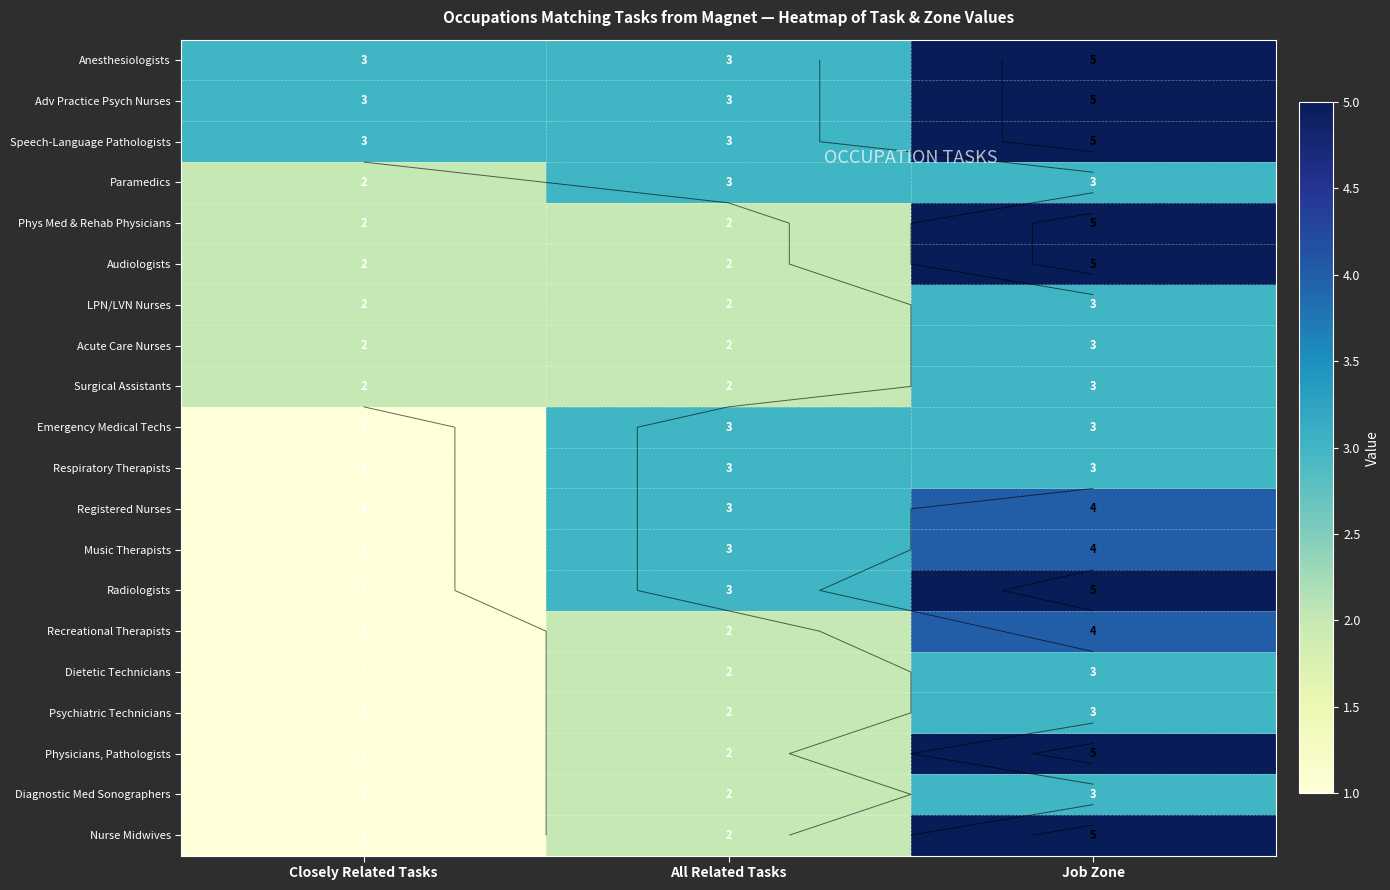

What is the difference between the maximum and minimum values in the Music Therapists series?

3